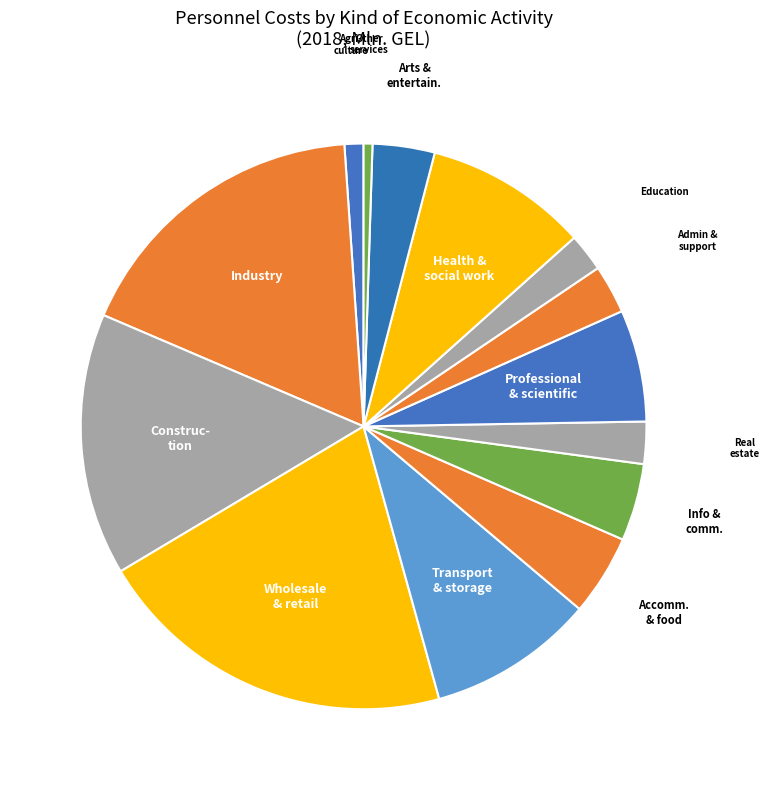

Which slice is the largest?

Wholesale and retail trade